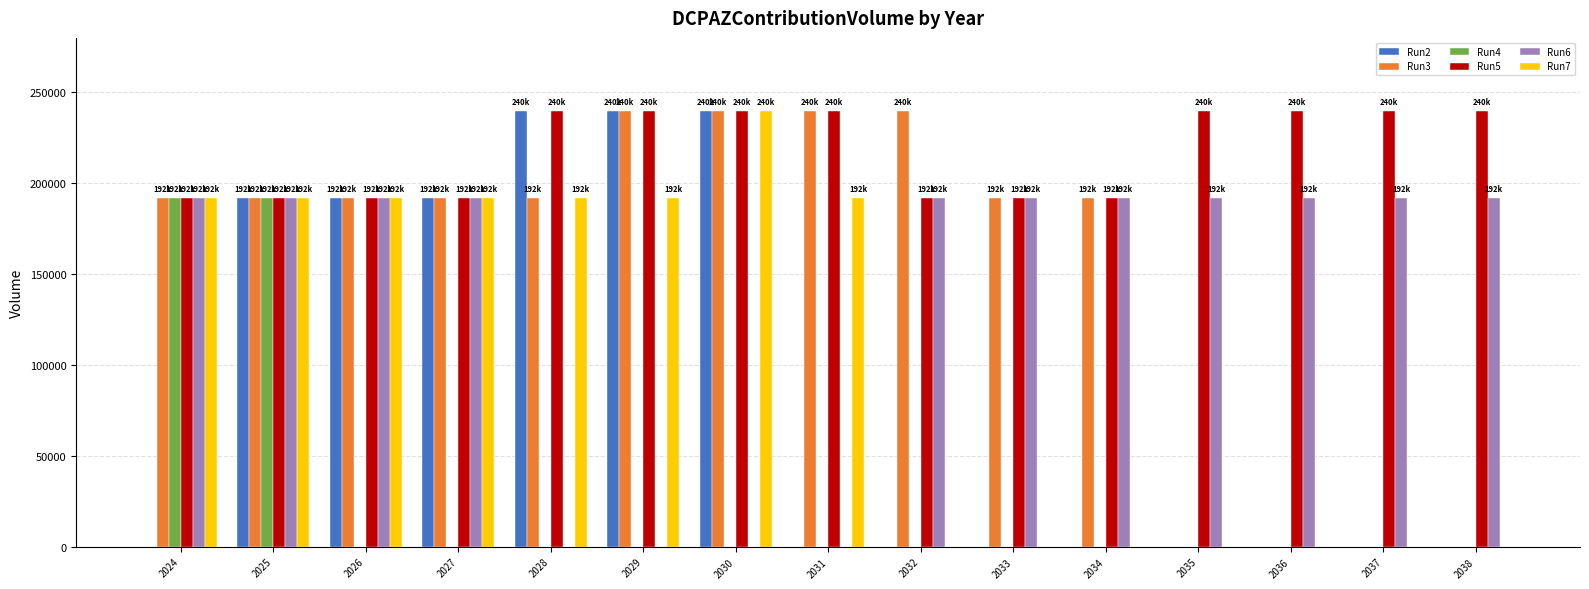

Between 2032 and 2033, which series saw the biggest shift?

Run3